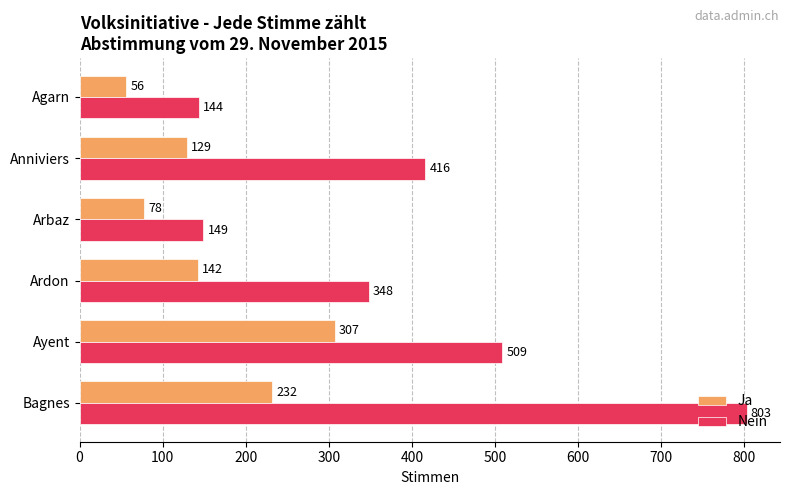

How many categories are shown in the chart?

6